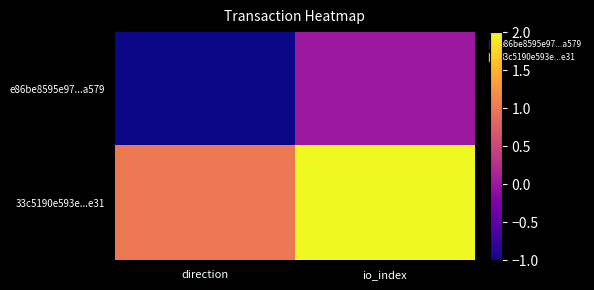

Which series changed the most between direction and io_index?

e86be8595e97...a579